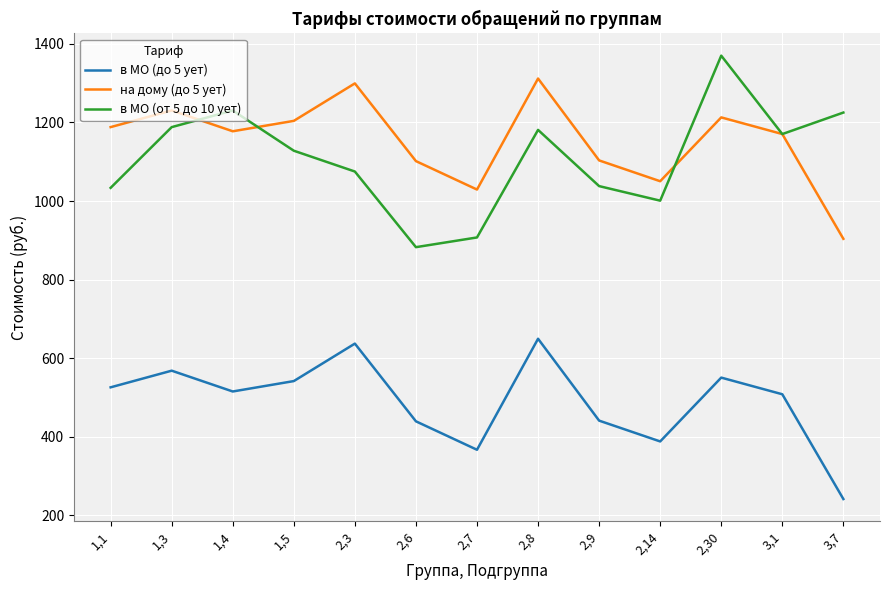

Where is the first local maximum for в МО (от 5 до 10 ует)?

1,4